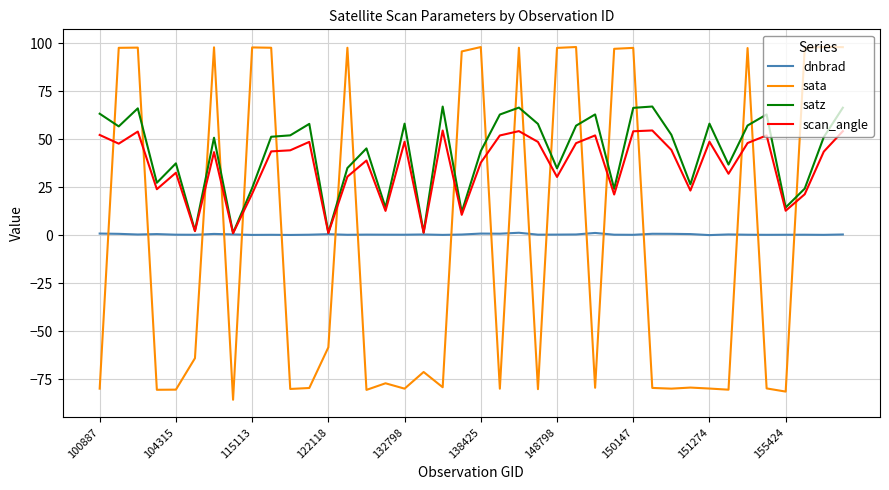

True or false: sata and scan_angle cross at least once.

True